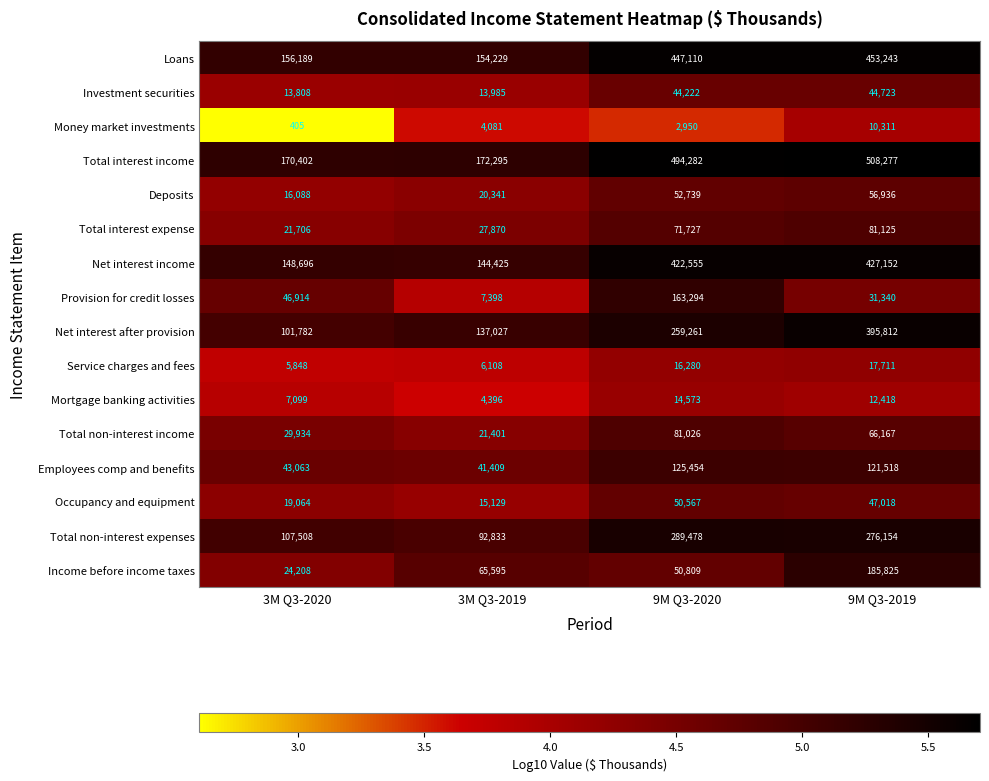

Is the value of Total interest income at 3M Q3-2019 greater than the value of Loans at 9M Q3-2019?

No